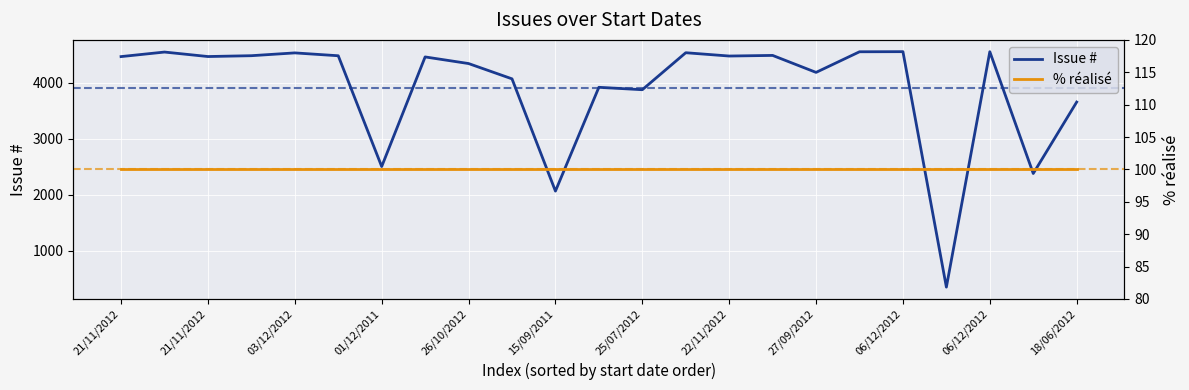

What are all the series names shown in the legend?

Issue #, % réalisé